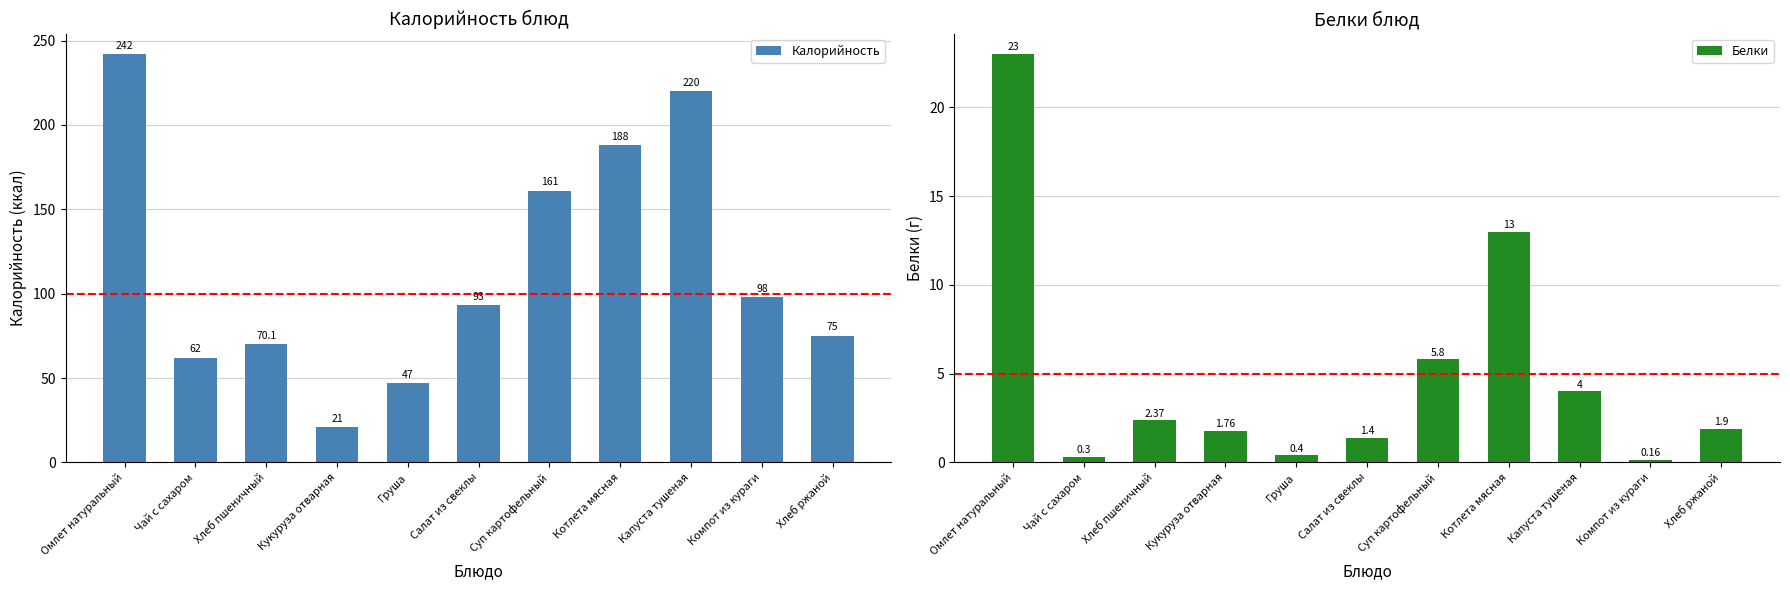

Reading left to right, what are all the values shown in this chart?

Калорийность: Омлет натуральный=242.0	Чай с сахаром=62.0	Хлеб пшеничный=70.1	Кукуруза отварная=21.0	Груша=47.0	Салат из свеклы=93.0	Суп картофельный=161.0	Котлета мясная=188.0	Капуста тушеная=220.0	Компот из кураги=98.0	Хлеб ржаной=75.0
Белки: Омлет натуральный=23.0	Чай с сахаром=0.3	Хлеб пшеничный=2.4	Кукуруза отварная=1.8	Груша=0.4	Салат из свеклы=1.4	Суп картофельный=5.8	Котлета мясная=13.0	Капуста тушеная=4.0	Компот из кураги=0.2	Хлеб ржаной=1.9